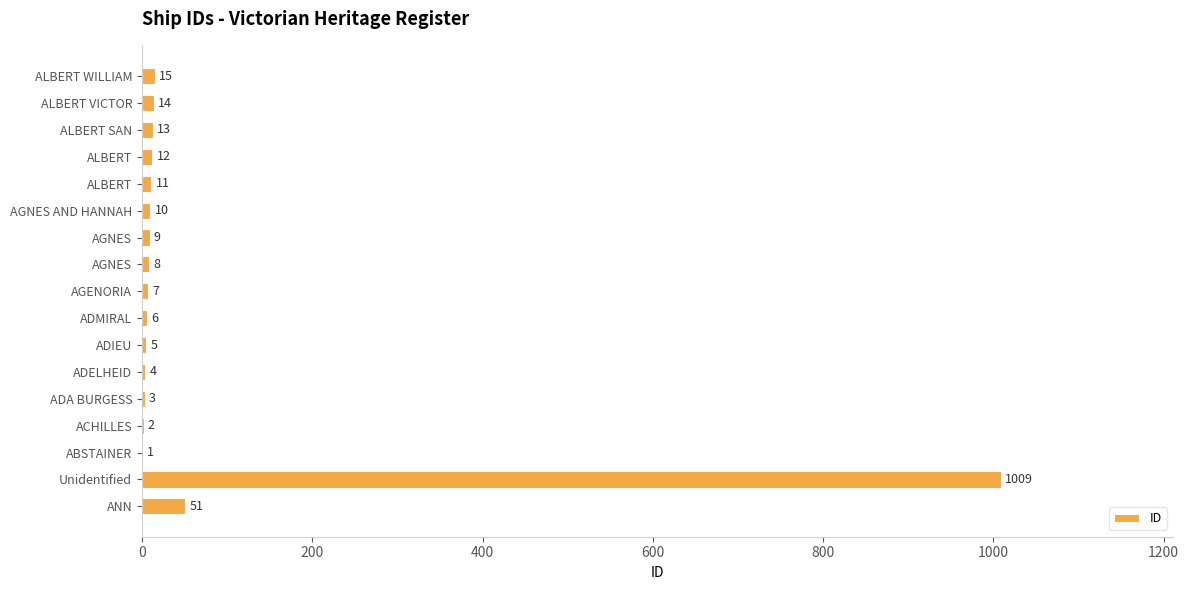

What is the difference between the maximum and second lowest values?

1007